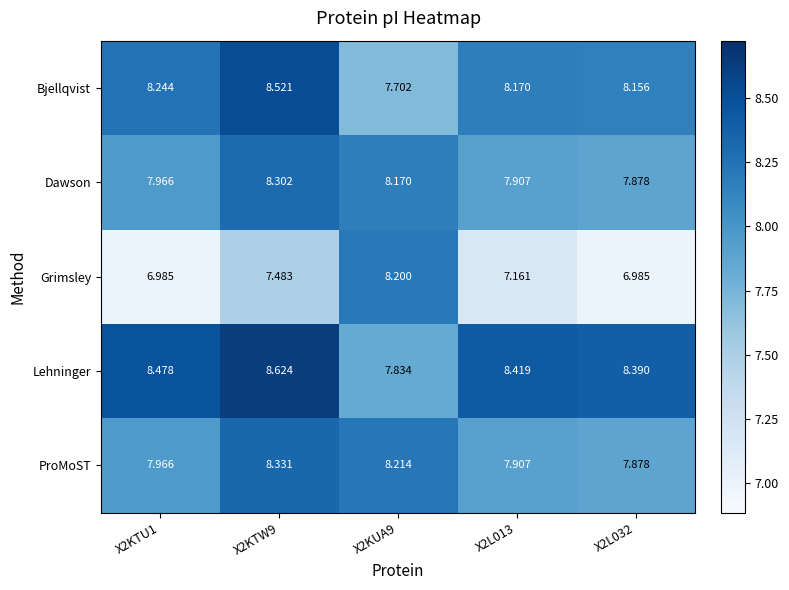

Which series has the largest range (max minus min)?

Grimsley